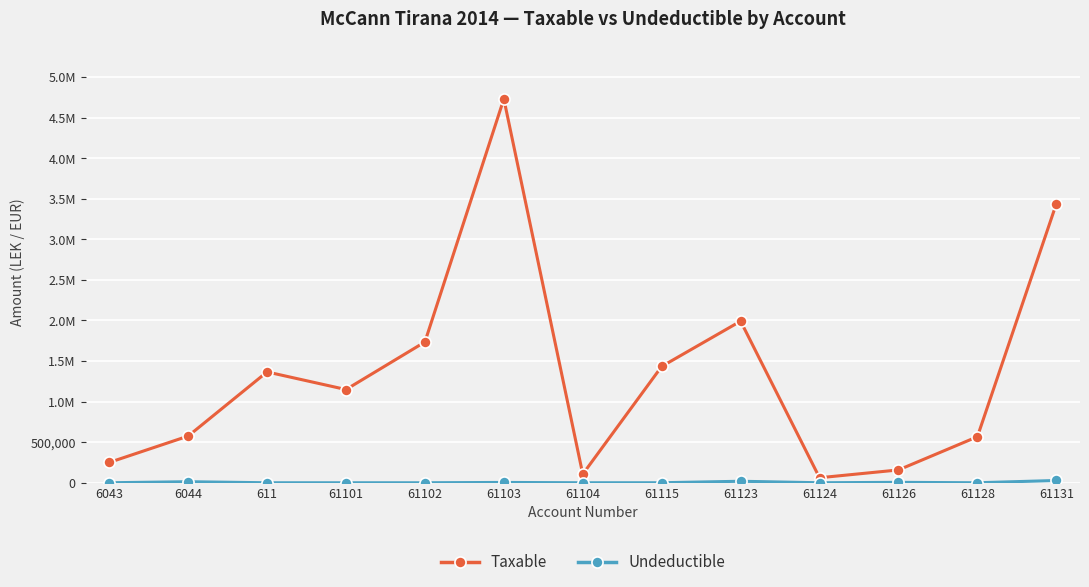

At which label is Undeductible closest to 14000?

6044